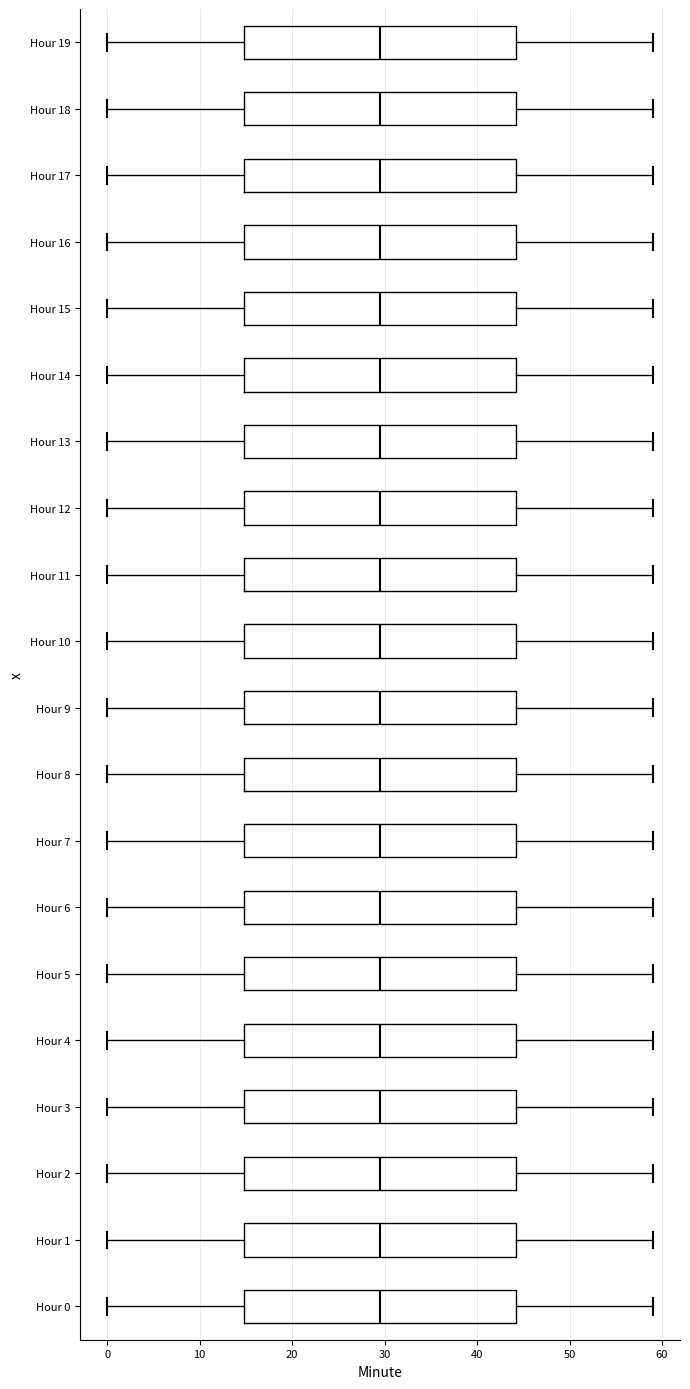

Reading bottom to top, transcribe this box plot: for each box, give where its median line is, the range the box spans, and where its two whiskers end, as read against the x-axis. The values are not printed on the chart, so give them approximately, as read against the axis.

Hour 0: median 30, box 15 to 44, whiskers 0 to 59
Hour 1: median 30, box 15 to 44, whiskers 0 to 59
Hour 2: median 30, box 15 to 44, whiskers 0 to 59
Hour 3: median 30, box 15 to 44, whiskers 0 to 59
Hour 4: median 30, box 15 to 44, whiskers 0 to 59
Hour 5: median 30, box 15 to 44, whiskers 0 to 59
Hour 6: median 30, box 15 to 44, whiskers 0 to 59
Hour 7: median 30, box 15 to 44, whiskers 0 to 59
Hour 8: median 30, box 15 to 44, whiskers 0 to 59
Hour 9: median 30, box 15 to 44, whiskers 0 to 59
Hour 10: median 30, box 15 to 44, whiskers 0 to 59
Hour 11: median 30, box 15 to 44, whiskers 0 to 59
Hour 12: median 30, box 15 to 44, whiskers 0 to 59
Hour 13: median 30, box 15 to 44, whiskers 0 to 59
Hour 14: median 30, box 15 to 44, whiskers 0 to 59
Hour 15: median 30, box 15 to 44, whiskers 0 to 59
Hour 16: median 30, box 15 to 44, whiskers 0 to 59
Hour 17: median 30, box 15 to 44, whiskers 0 to 59
Hour 18: median 30, box 15 to 44, whiskers 0 to 59
Hour 19: median 30, box 15 to 44, whiskers 0 to 59